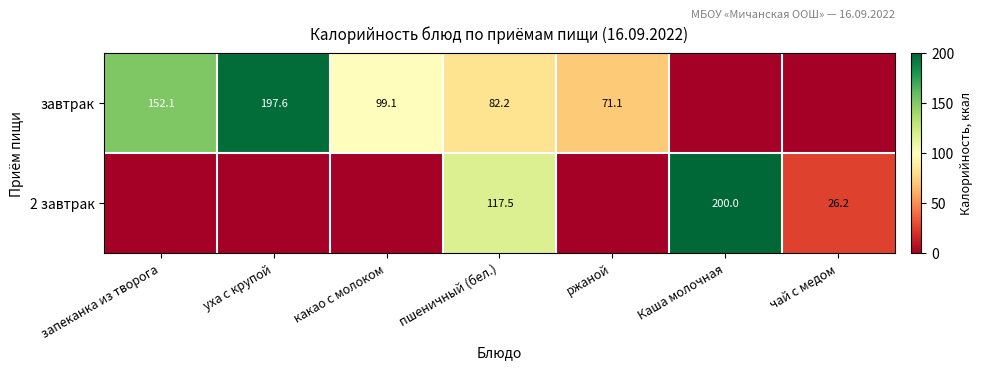

Is the value of завтрак at уха с крупой greater than the value of 2 завтрак at пшеничный (бел.)?

Yes